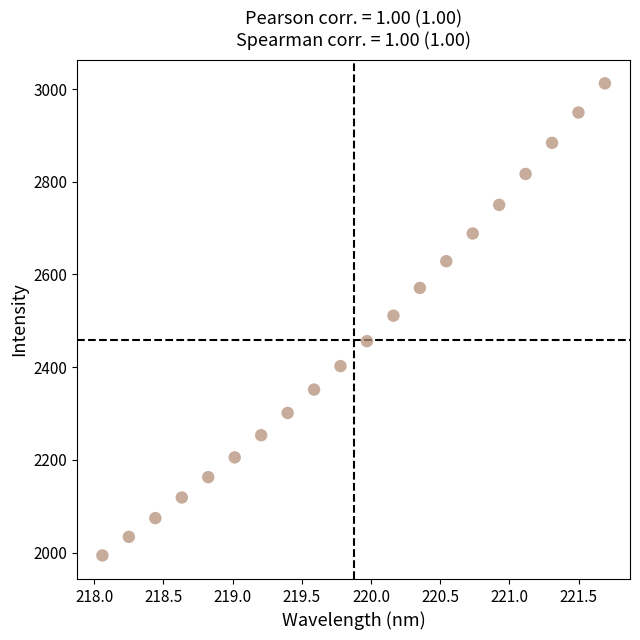

What is the range of Y values (max minus min)?

1018.5